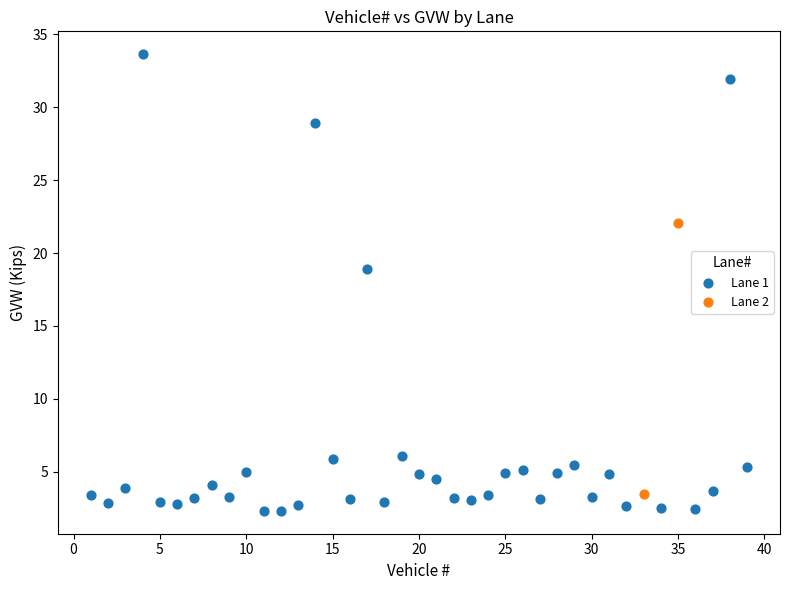

What are all the series names shown in the legend?

Lane 1, Lane 2